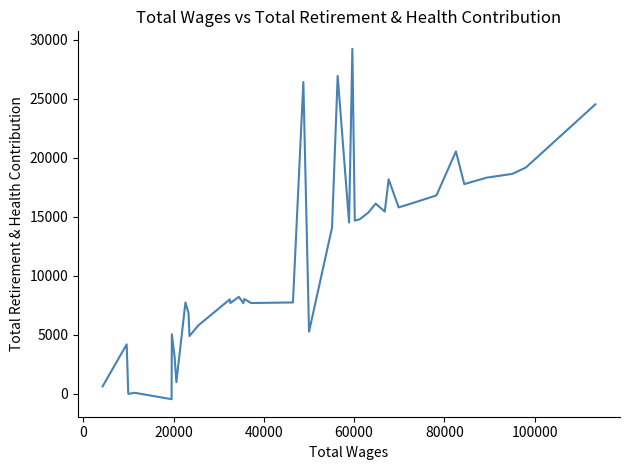

What is the maximum value shown in the chart?

29210